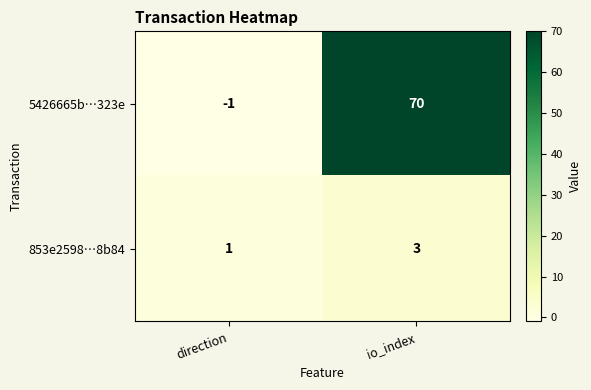

Which category has the lowest value in the 5426665b…323e series?

direction